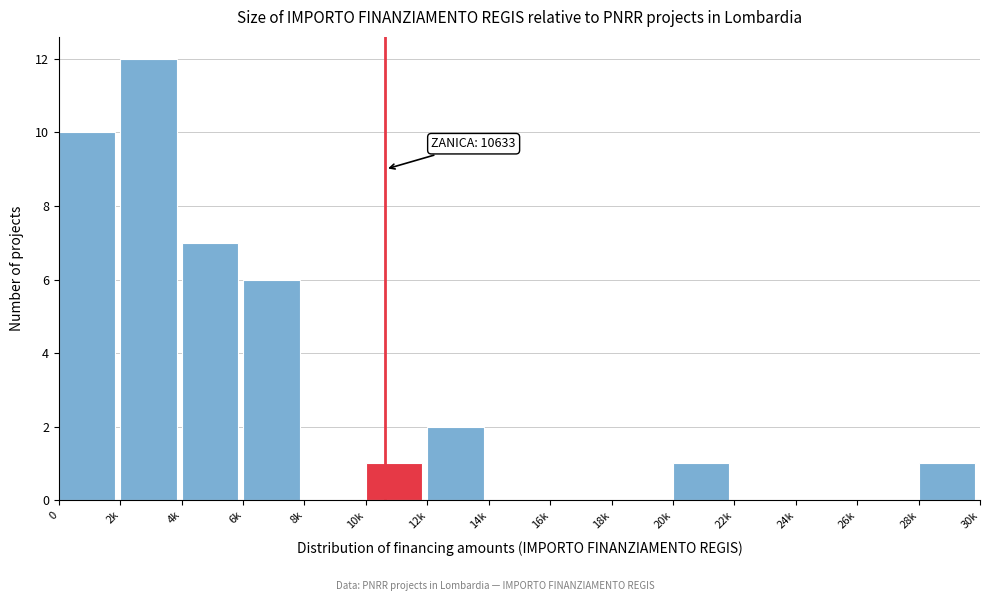

Reading left to right, transcribe all the data shown in this chart.

0=10	2k=12	4k=7	6k=6	8k=0	10k=1	12k=2	14k=0	16k=0	18k=0	20k=1	22k=0	24k=0	26k=0	28k=1